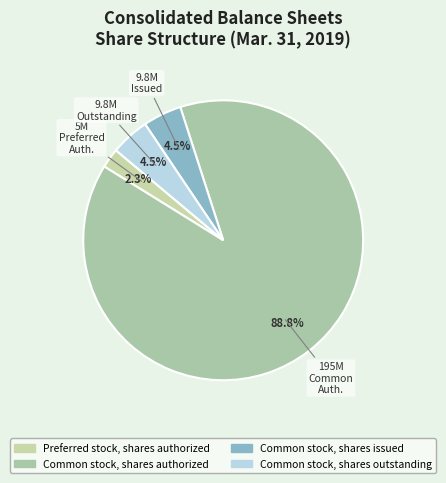

How many segments does this pie chart have?

4